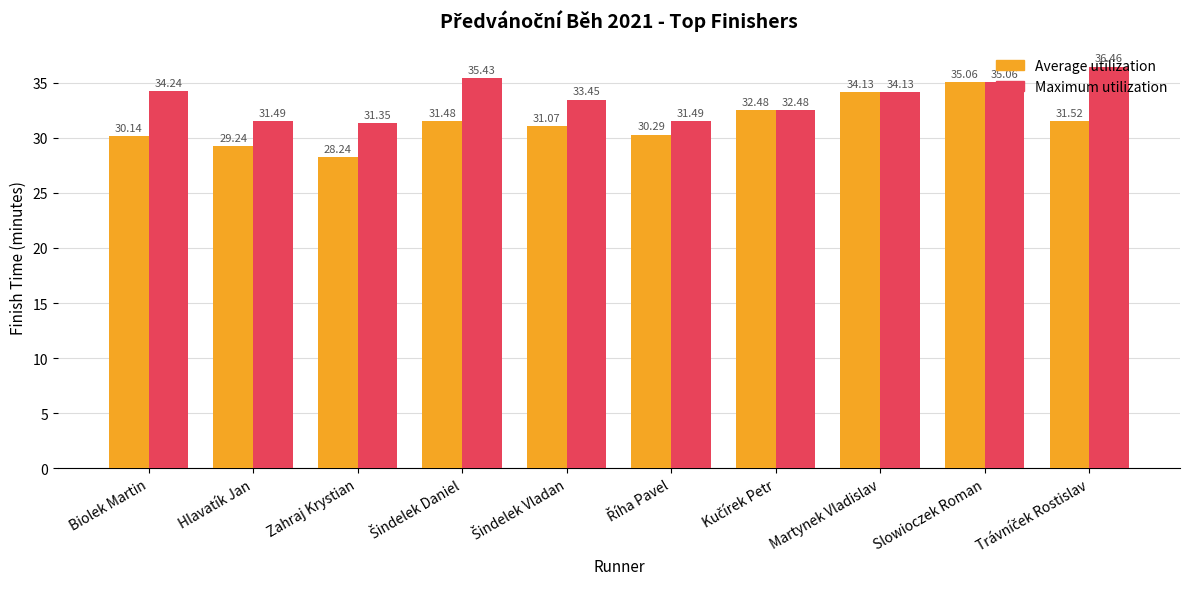

What is the minimum value for Average utilization?

28.2